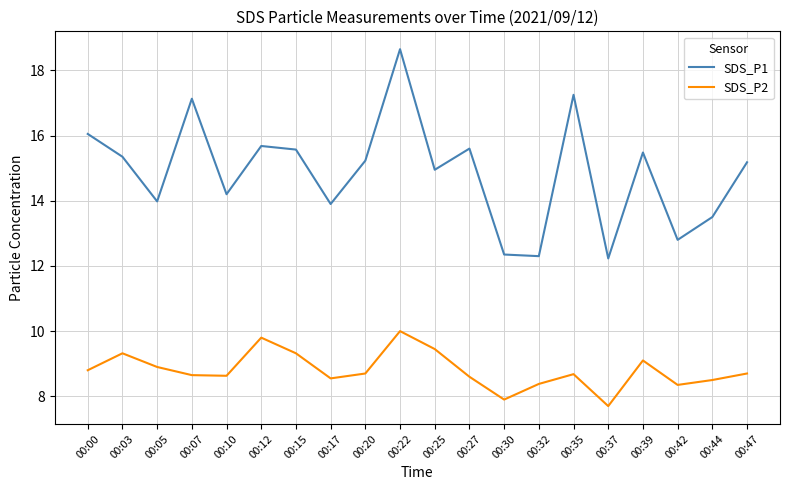

At 00:12, list the series in order from largest to smallest.

SDS_P1, SDS_P2